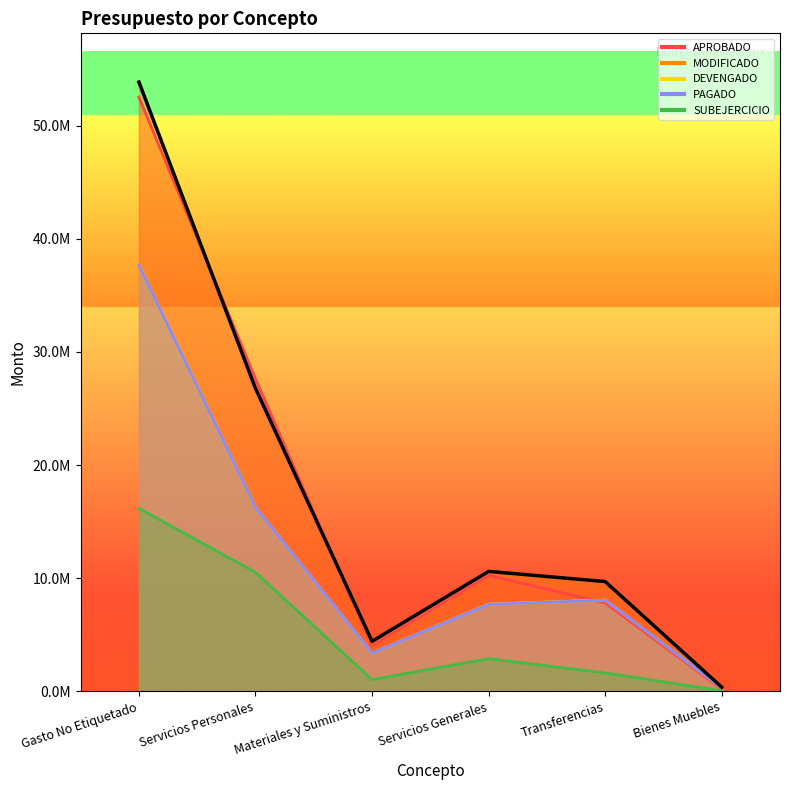

Where is the first local maximum for APROBADO?

Servicios Generales